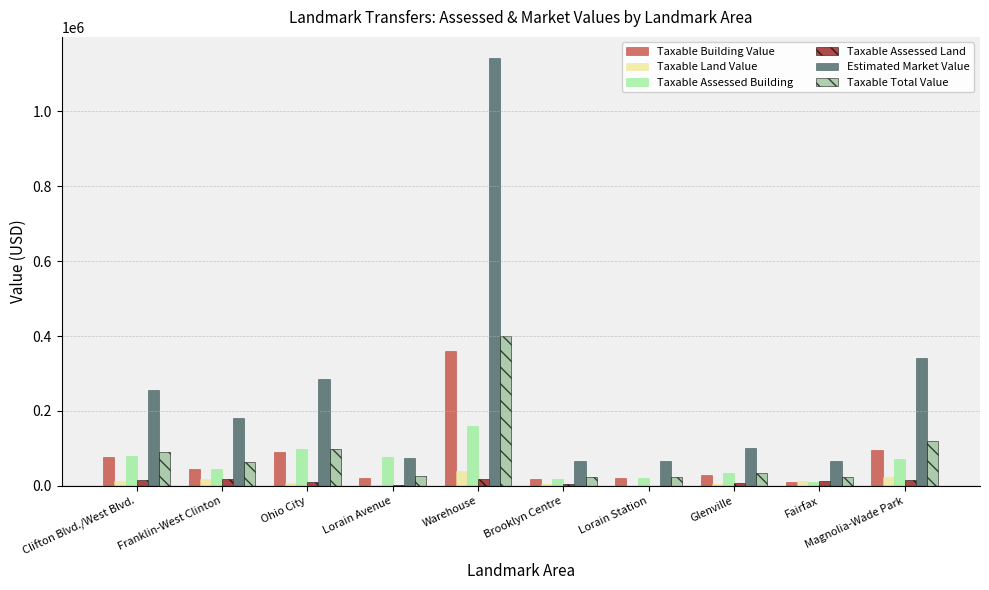

Which series has the largest total across all categories?

Estimated Market Value